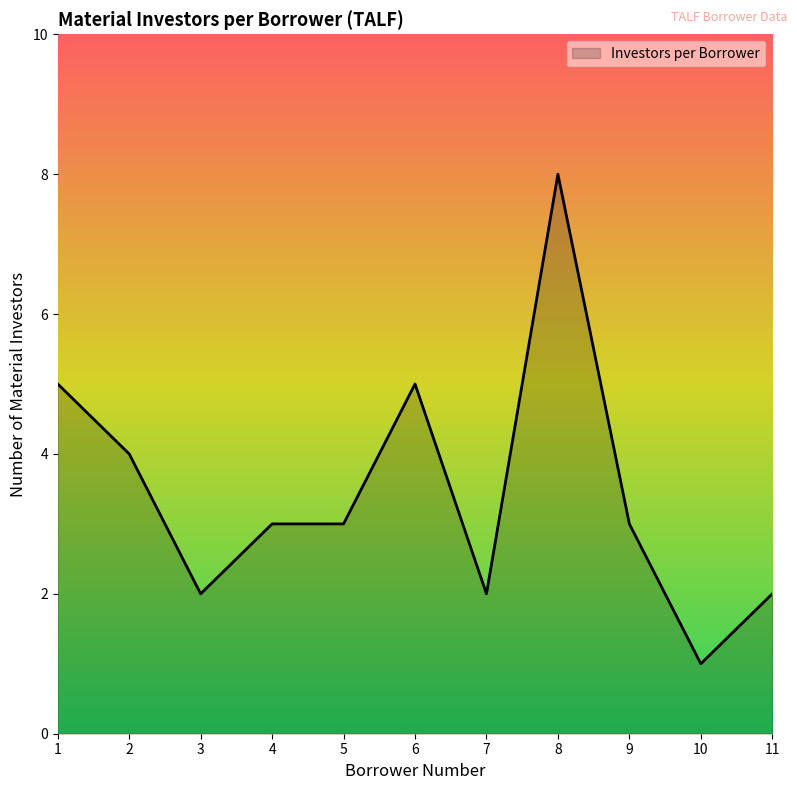

What is the change in value from 10 to 11?

+1